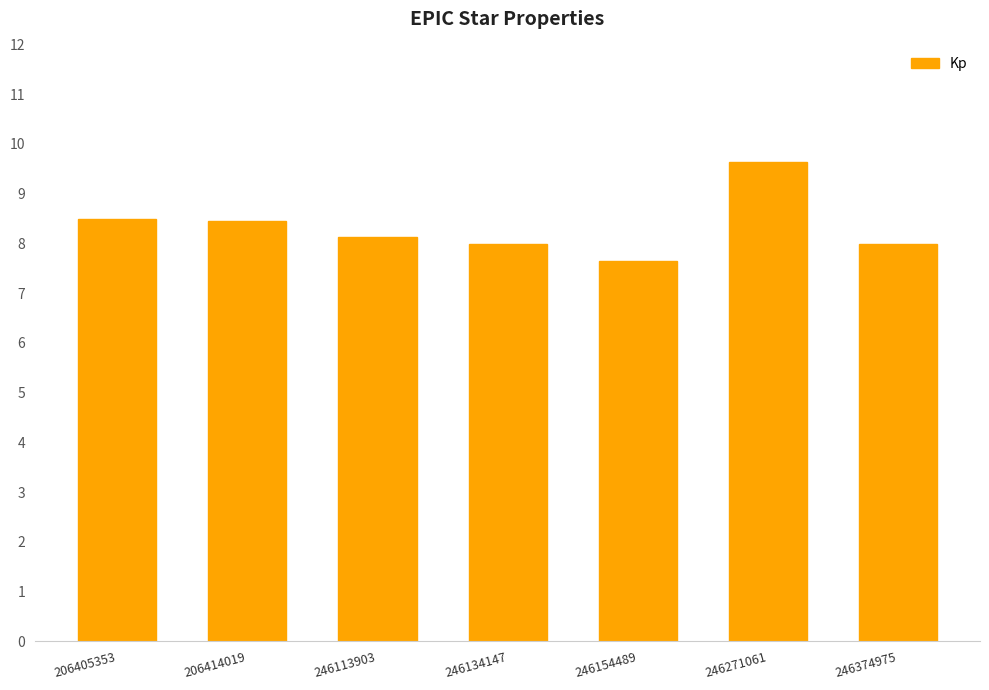

How many bars are there in total?

7